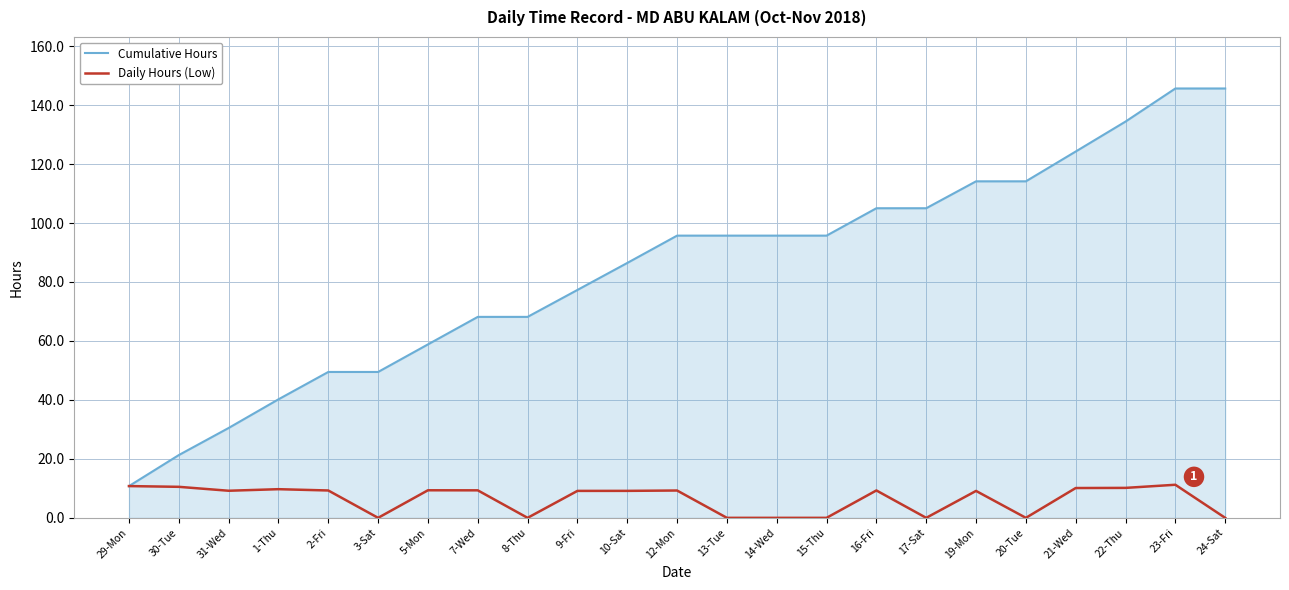

What is the difference between the highest and lowest values at 13-Tue?

95.7